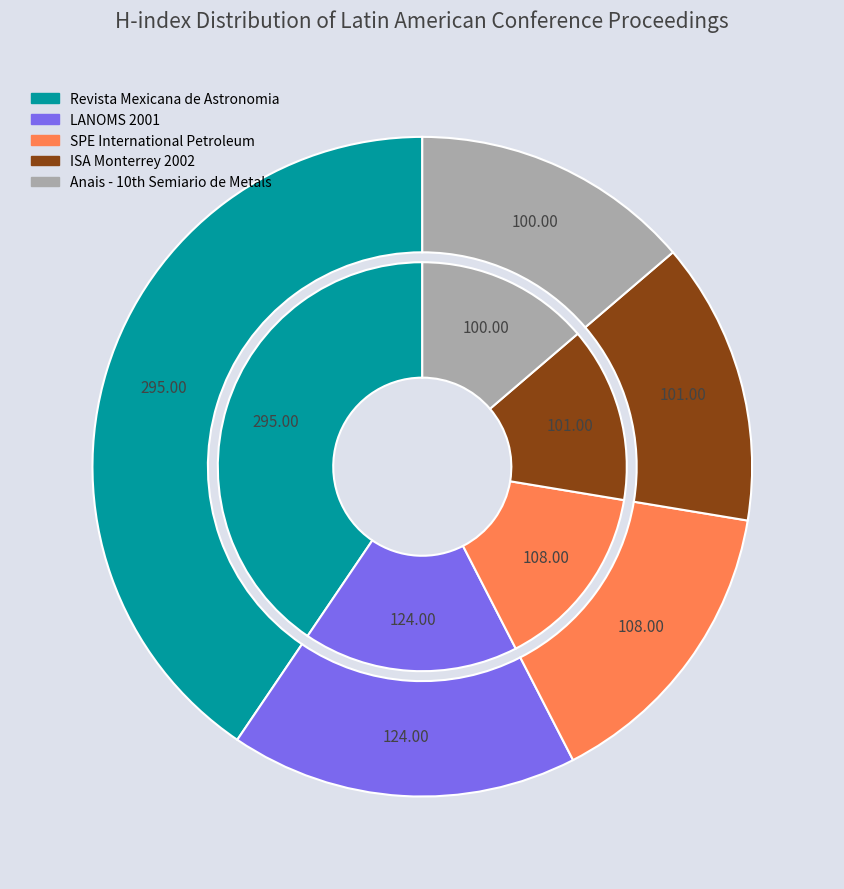

Is the sum of SPE International Petroleum and Revista Mexicana de Astronomia greater than half?

Yes